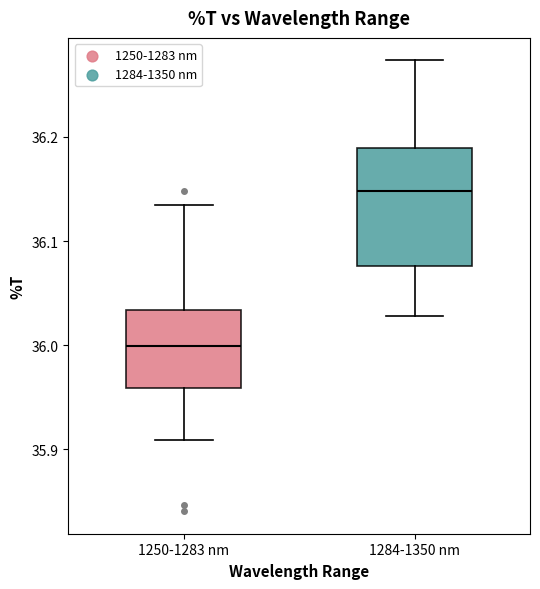

Reading left to right, read every box against the y-axis: the position of its median line, the range the box covers, and the ends of its whiskers. The values are not printed on the chart, so give them approximately, as read against the axis.

1250-1283 nm: median 36.00, box 35.96 to 36.03, whiskers 35.91 to 36.13
1284-1350 nm: median 36.15, box 36.08 to 36.19, whiskers 36.03 to 36.27